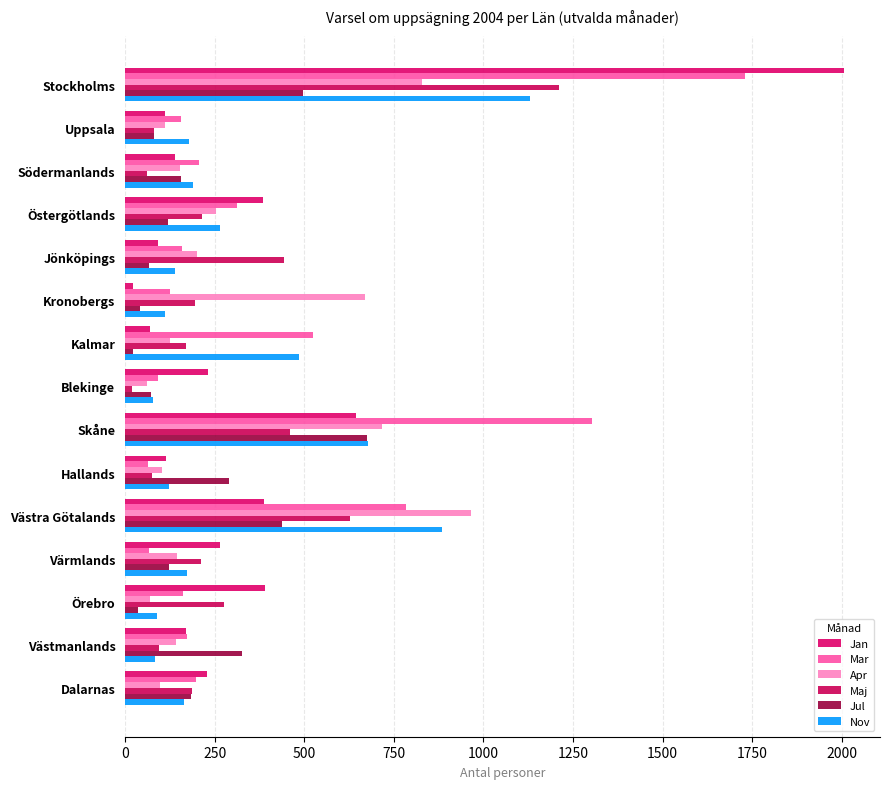

Rank the series by their maximum value, from lowest to highest.

Jul, Apr, Nov, Maj, Mar, Jan